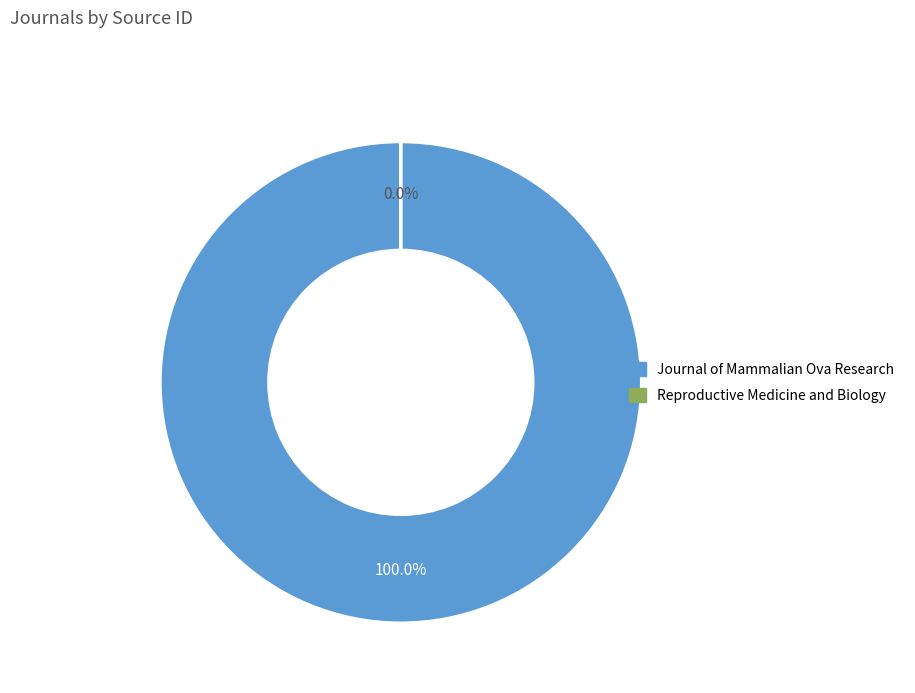

What is the change in value from Journal of Mammalian Ova Research to Reproductive Medicine and Biology?

-19700036538